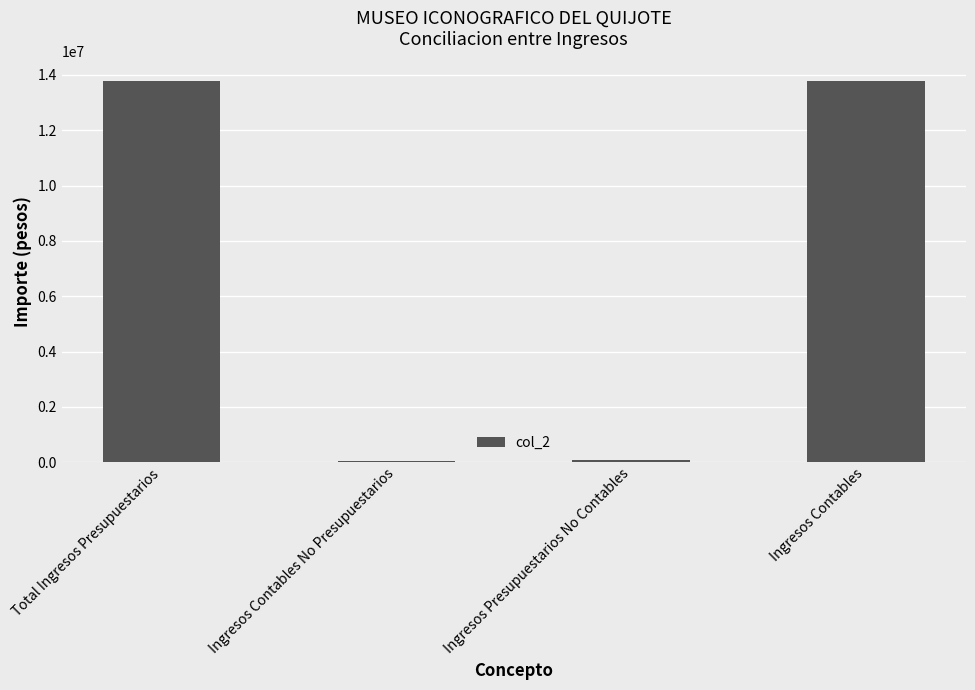

What is the difference between the second highest and minimum values?

13714520.1